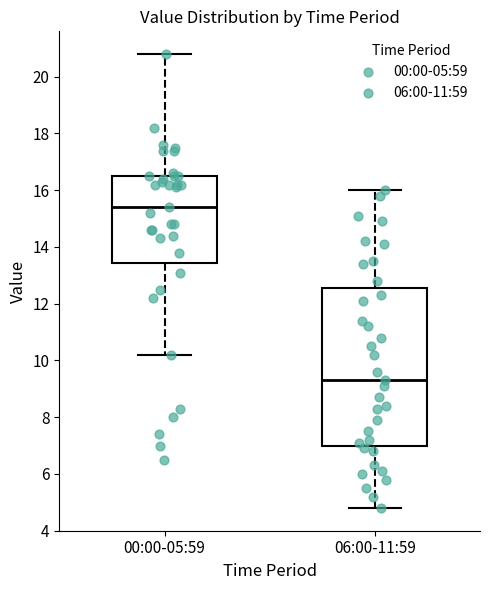

Where is the lower edge of the box for 00:00-05:59 on the y-axis? The values are not printed on the chart, so give them approximately, as read against the axis.

13.4